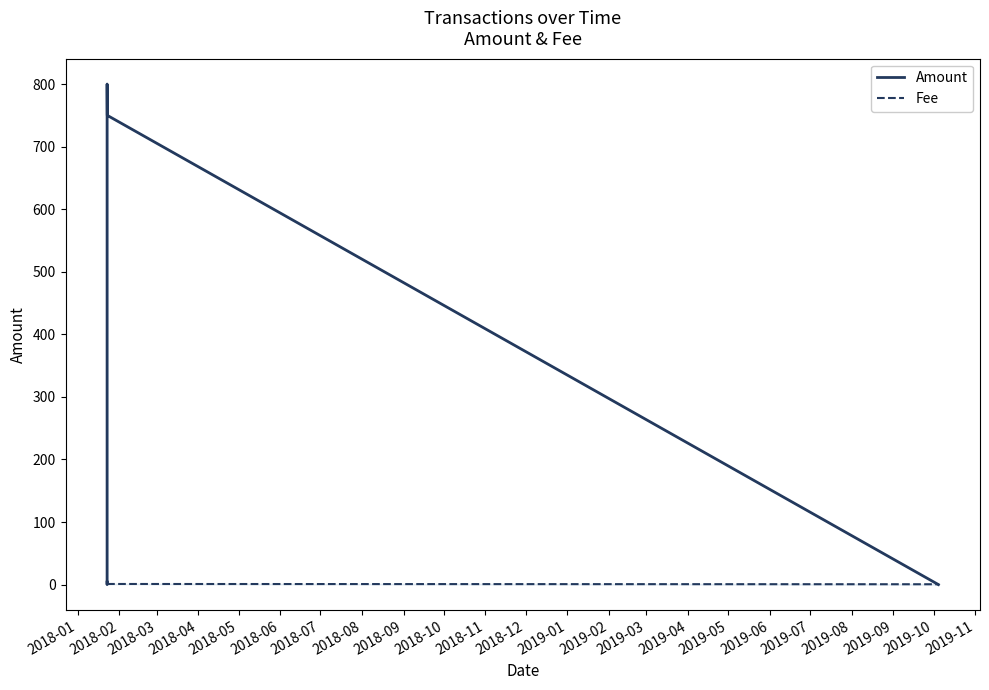

In Amount, how many points are higher than both neighbors (excluding endpoints)?

1